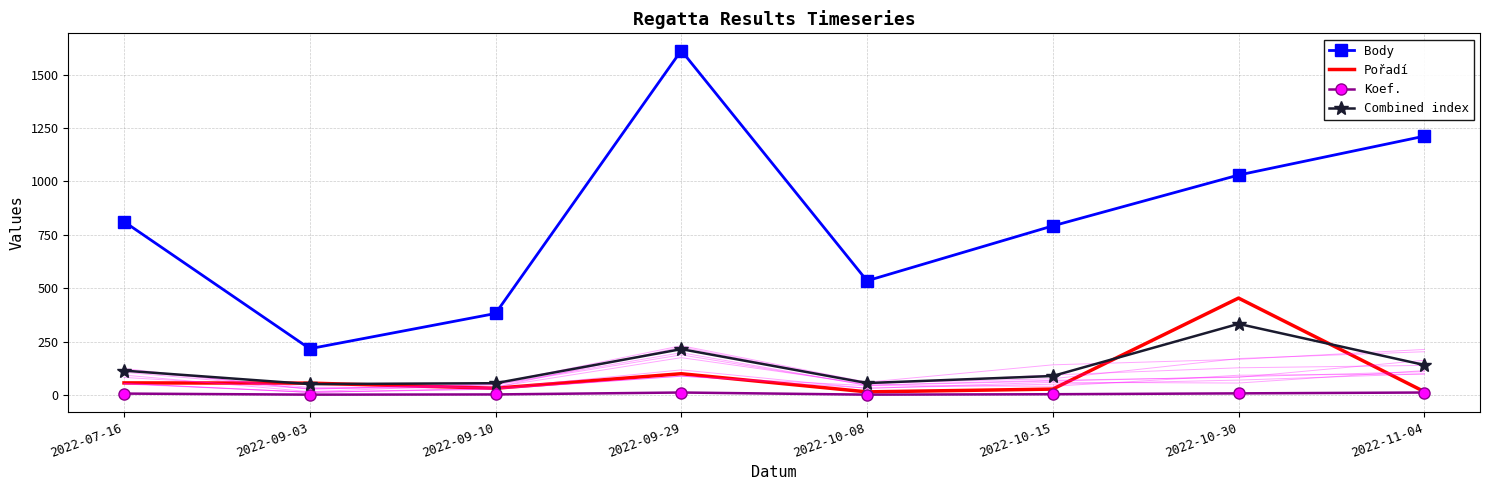

How many data points does each series have?

8